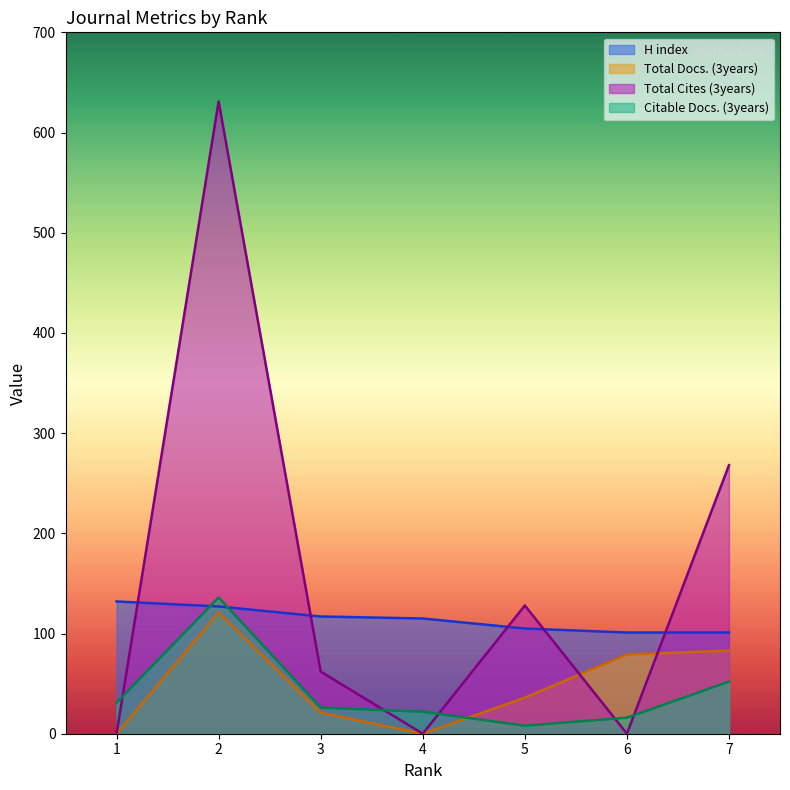

Is the value of Citable Docs. (3years) at 6 greater than the value of H index at 2?

No